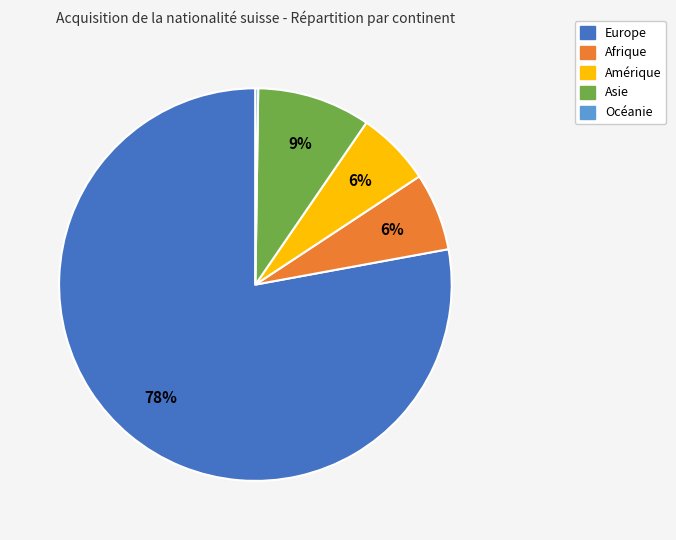

Is the sum of Europe and Asie greater than half?

Yes